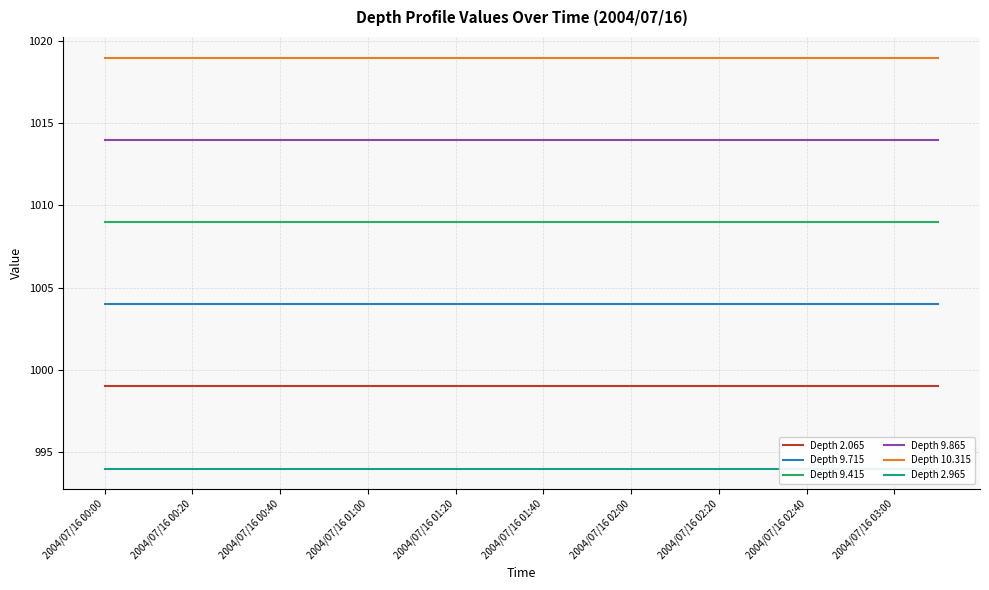

True or false: Depth 9.415 and Depth 2.065 cross at least once.

False